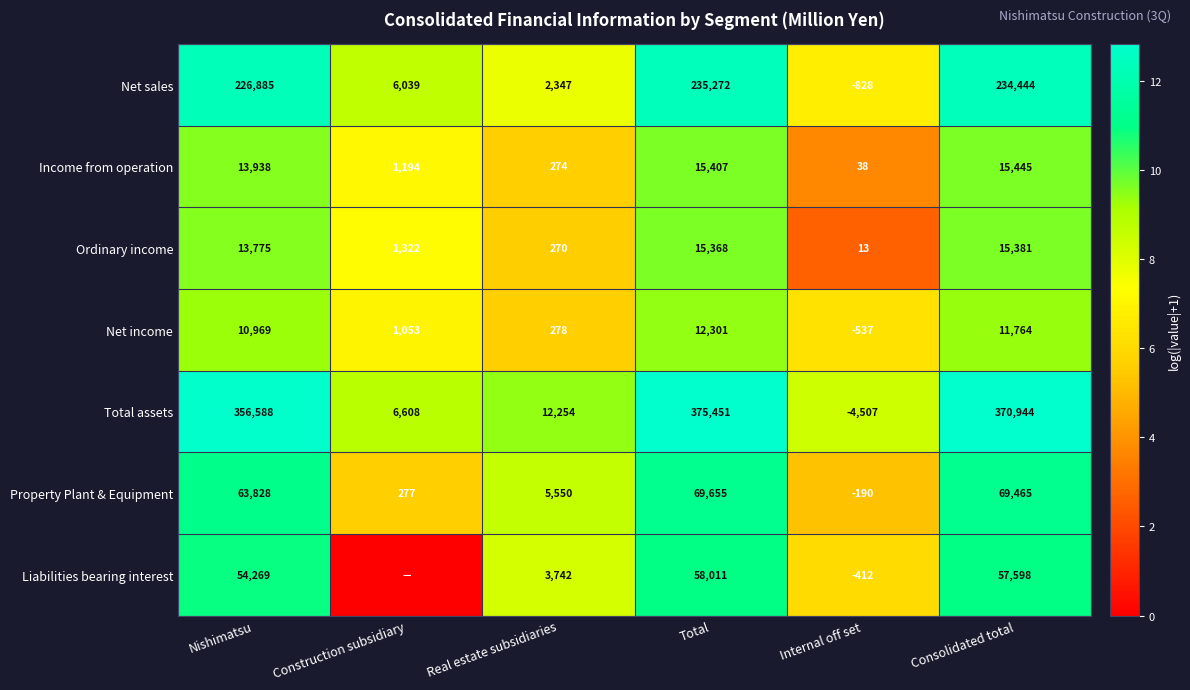

True or false: Income from operation has a value of 5.8 at Nishimatsu.

False